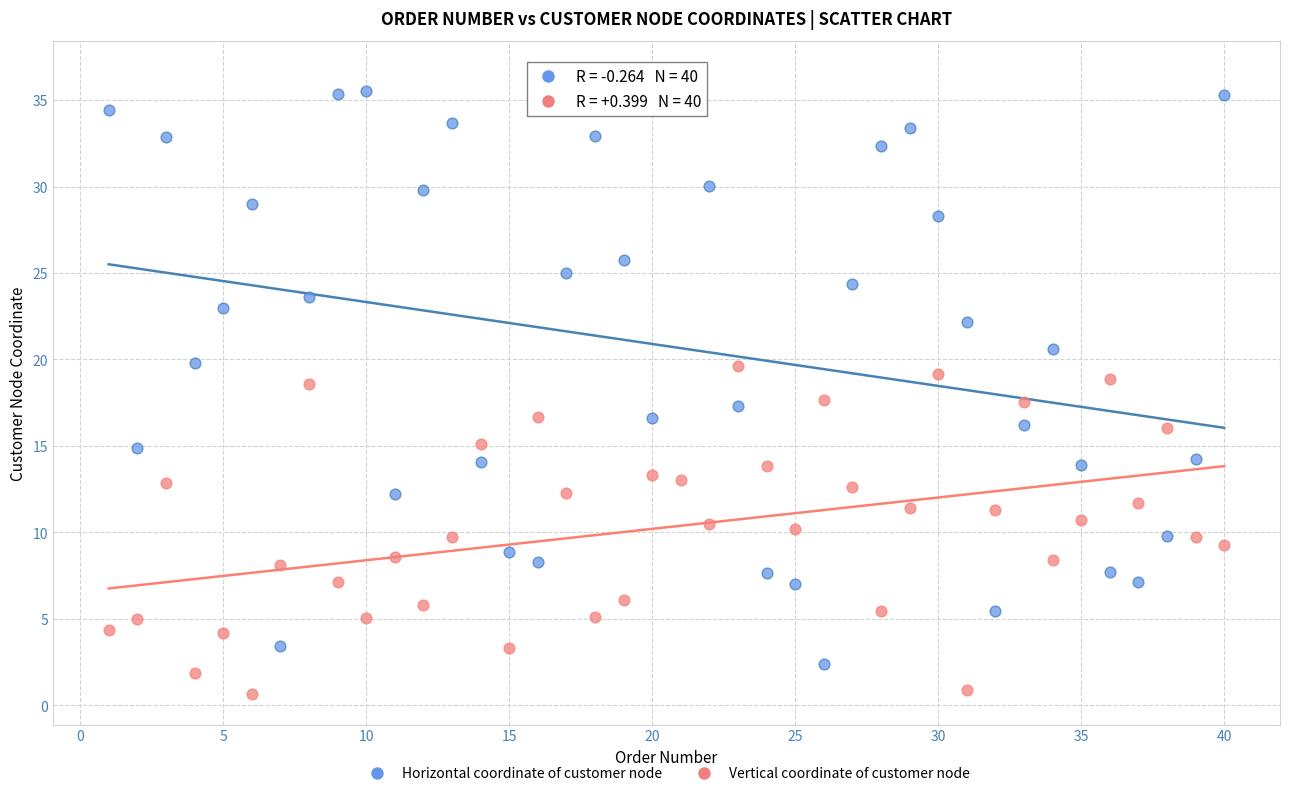

Which series contains the lowest Y value?

Vertical coordinate of customer node